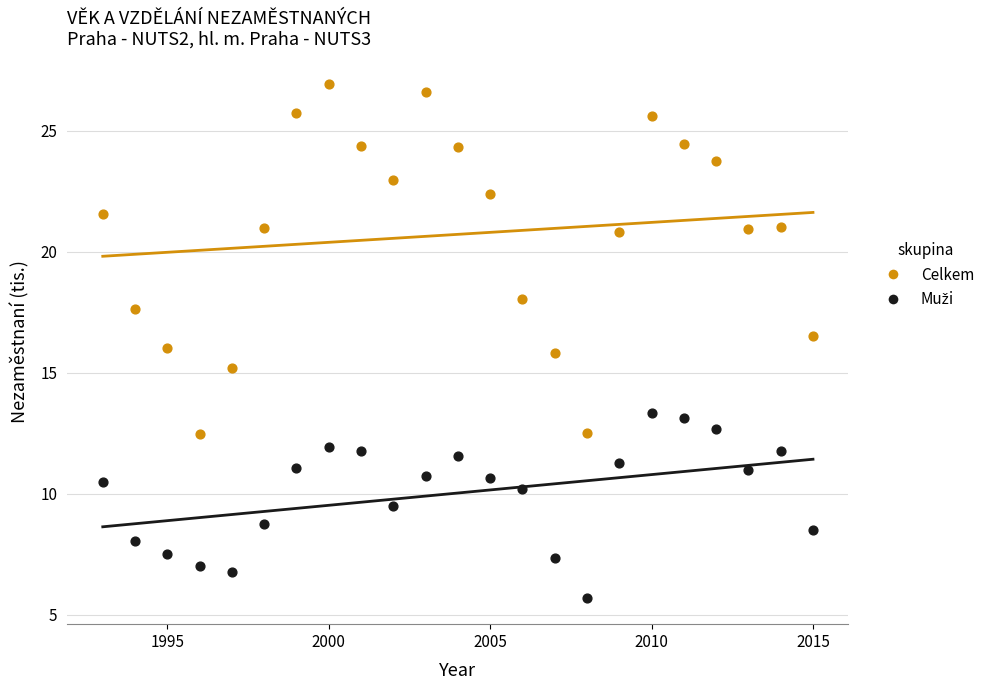

In the Celkem series, what Y value is closest to 19?

18.1